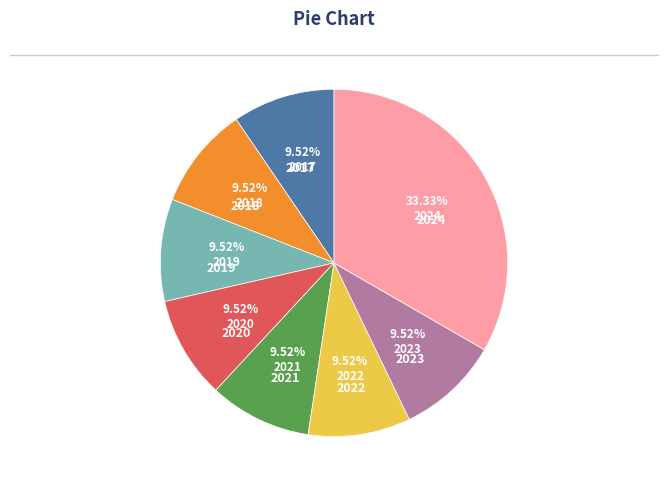

Is there any slice that represents more than half of the pie?

No